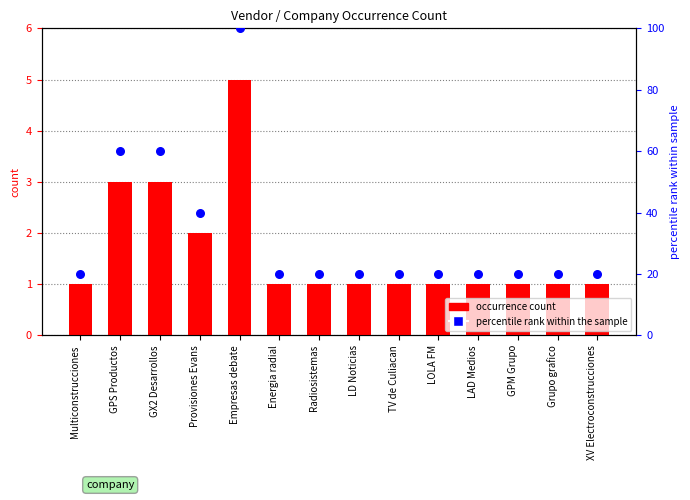

At how many categories does at least one series exceed 44?

3